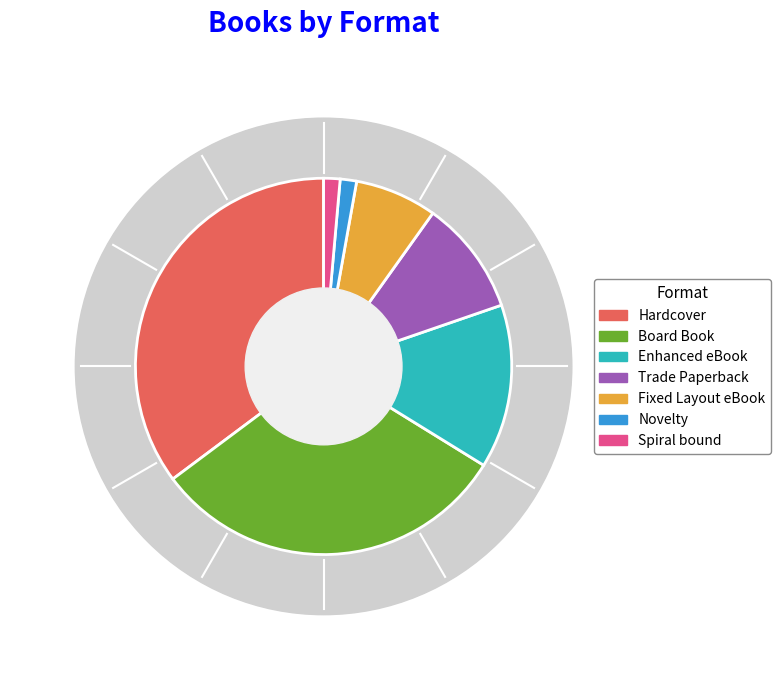

True or false: Enhanced eBook accounts for 14% of the total.

True